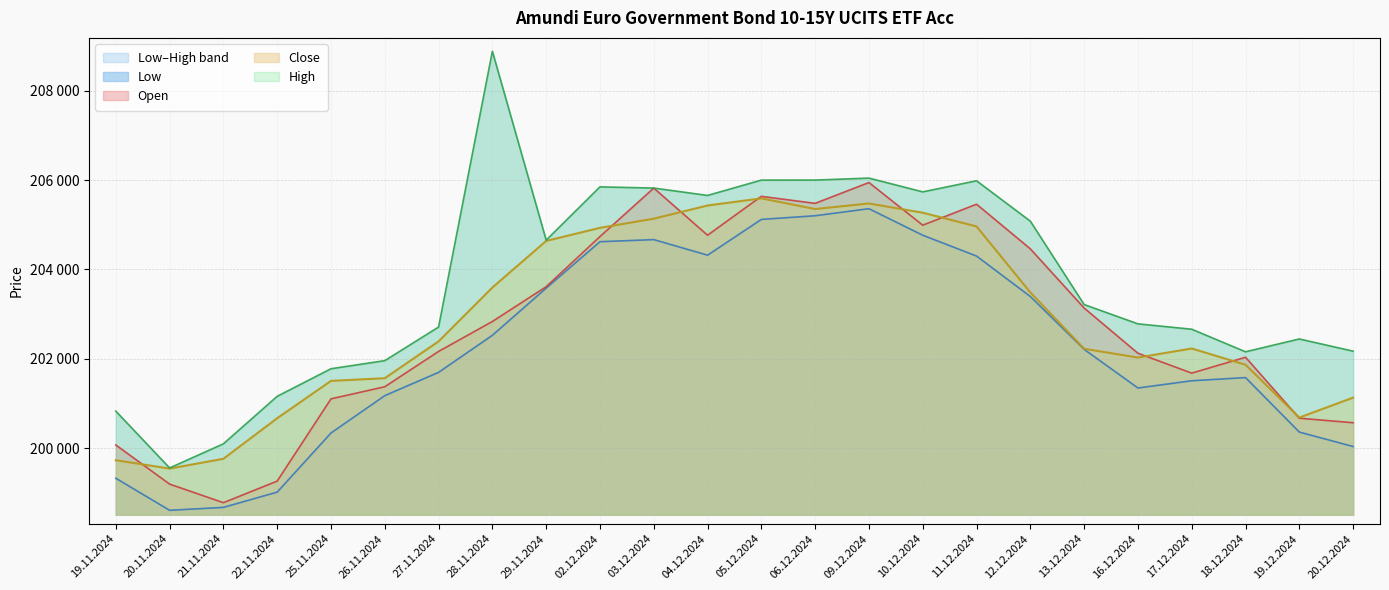

Reading right to left, what are all the values shown in this chart?

Open: 200570	200671	202035	201680	202125	203136	204460	205459	204990	205944	205478	205635	204765	205820	204735	203613	202835	202165	201375	201104	199264	198781	199197	200072
High: 202171	202444	202157	202662	202782	203214	205079	205983	205735	206043	205999	205998	205655	205820	205847	204655	208880	202711	201959	201778	201161	200098	199558	200829
Low: 200038	200361	201580	201509	201347	202212	203394	204299	204765	205359	205201	205119	204319	204667	204620	203582	202526	201697	201176	200341	199018	198676	198611	199328
Close: 201131	200686	201867	202231	202028	202225	203485	204962	205269	205475	205351	205590	205430	205135	204930	204637	203595	202390	201566	201506	200671	199763	199544	199731